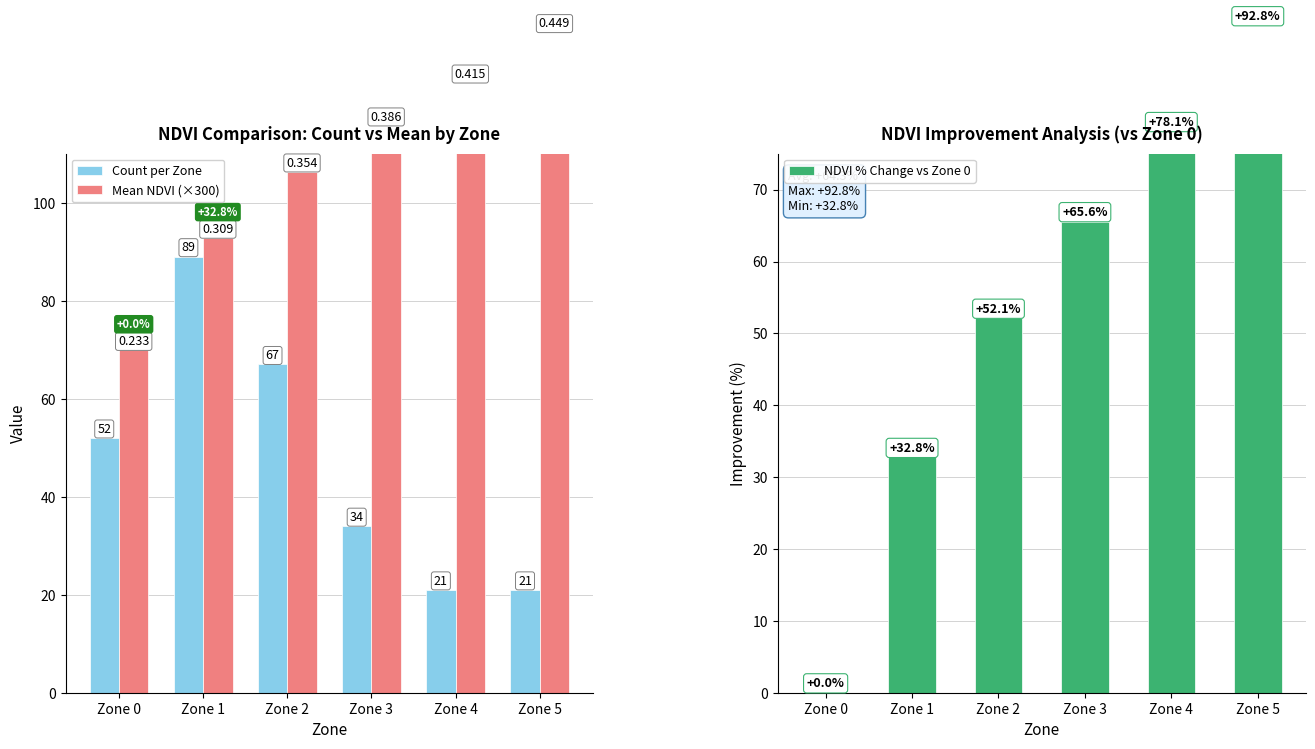

True or false: Mean NDVI (×300) has a value of 44.2 at Zone 4.

False